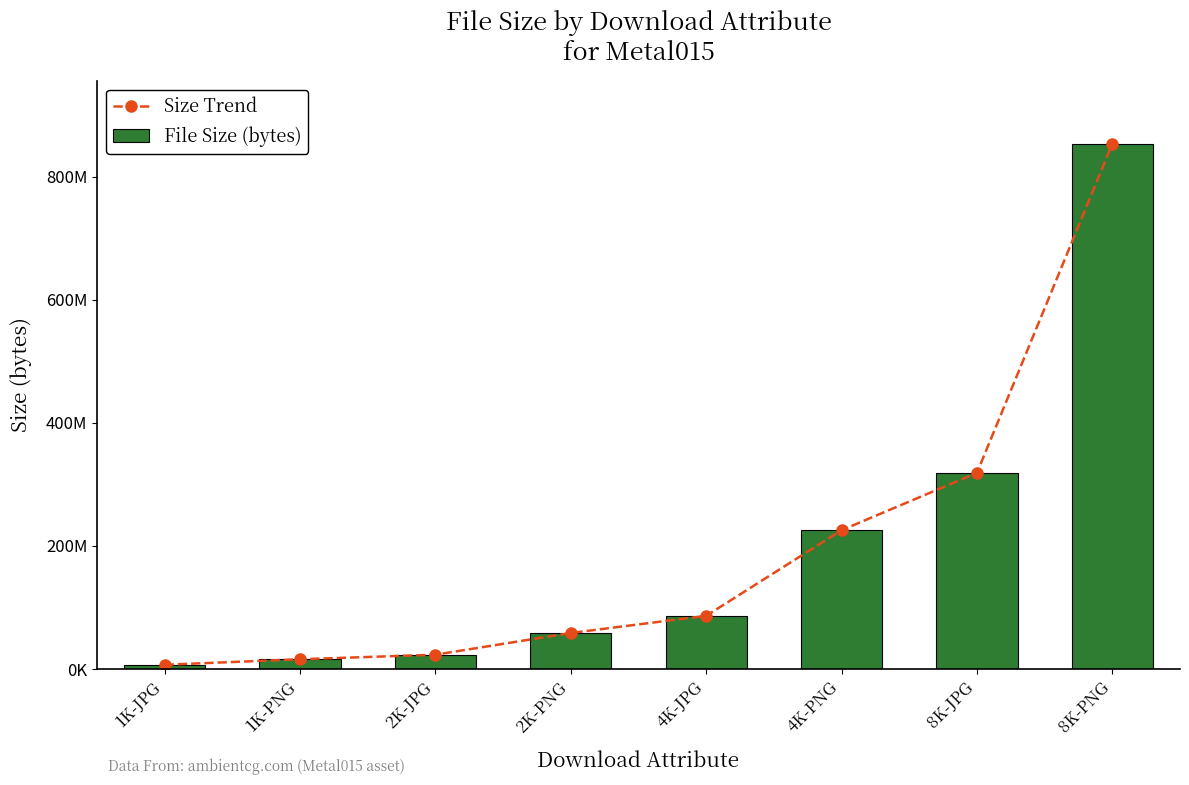

How many data points does each series have?

8